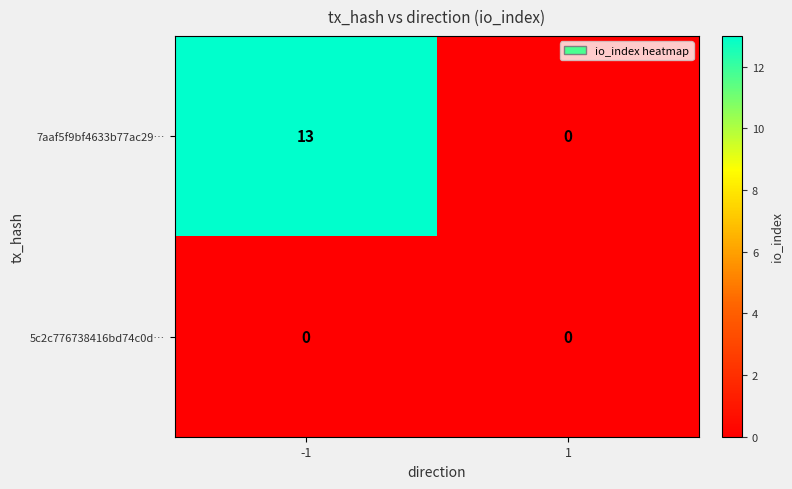

Which series has the largest total across all categories?

7aaf5f9bf4633b77ac29…